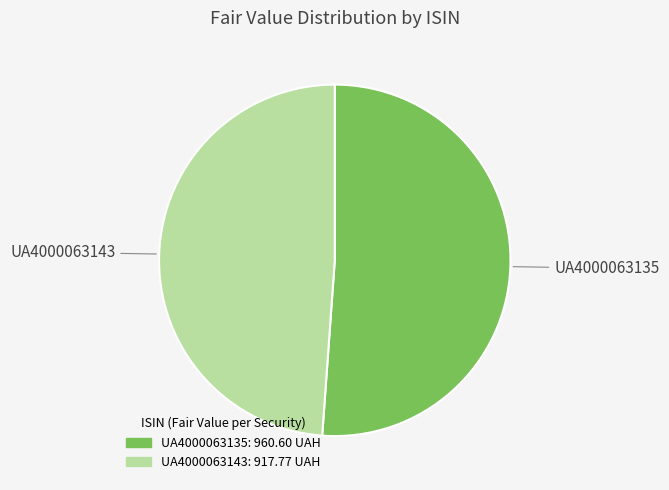

Rank the categories by value from highest to lowest.

UA4000063135, UA4000063143